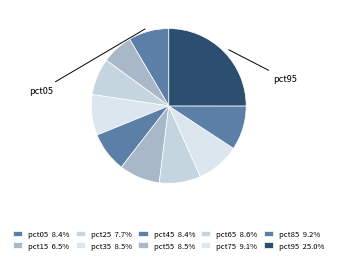

How many segments does this pie chart have?

10